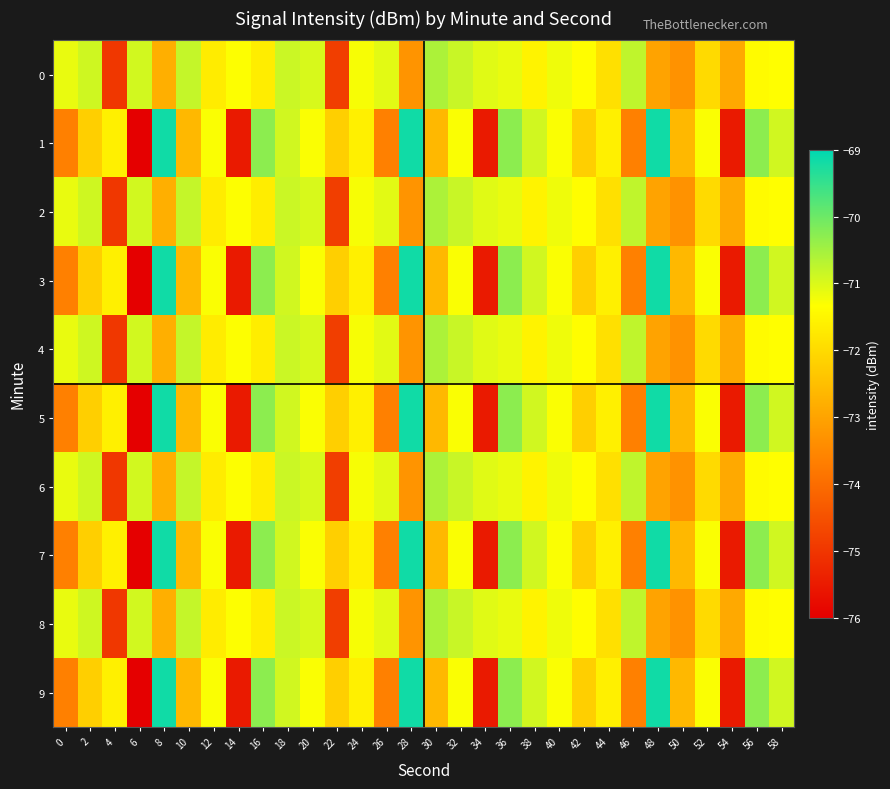

Reading right to left, transcribe all the data shown in this chart.

0: 58=-71.3	56=-71.4	54=-72.9	52=-72.0	50=-73.3	48=-73.0	46=-70.8	44=-71.9	42=-71.4	40=-71.2	38=-71.5	36=-71.1	34=-71.1	32=-70.8	30=-70.6	28=-73.3	26=-71.1	24=-71.3	22=-74.9	20=-71.0	18=-70.9	16=-71.7	14=-71.3	12=-71.7	10=-70.8	8=-72.8	6=-70.9	4=-75.0	2=-70.9	0=-71.1
1: 58=-70.9	56=-70.3	54=-75.5	52=-71.3	50=-72.6	48=-69.2	46=-73.6	44=-71.6	42=-72.2	40=-71.3	38=-70.9	36=-70.3	34=-75.5	32=-71.3	30=-72.6	28=-69.2	26=-73.6	24=-71.6	22=-72.2	20=-71.3	18=-70.9	16=-70.3	14=-75.5	12=-71.3	10=-72.6	8=-69.2	6=-76.0	4=-71.6	2=-72.2	0=-73.6
2: 58=-71.3	56=-71.4	54=-72.9	52=-72.0	50=-73.3	48=-73.0	46=-70.8	44=-71.9	42=-71.4	40=-71.2	38=-71.5	36=-71.1	34=-71.1	32=-70.8	30=-70.6	28=-73.3	26=-71.1	24=-71.3	22=-74.9	20=-71.0	18=-70.9	16=-71.7	14=-71.3	12=-71.7	10=-70.8	8=-72.8	6=-70.9	4=-75.0	2=-70.9	0=-71.1
3: 58=-70.9	56=-70.3	54=-75.5	52=-71.3	50=-72.6	48=-69.2	46=-73.6	44=-71.6	42=-72.2	40=-71.3	38=-70.9	36=-70.3	34=-75.5	32=-71.3	30=-72.6	28=-69.2	26=-73.6	24=-71.6	22=-72.2	20=-71.3	18=-70.9	16=-70.3	14=-75.5	12=-71.3	10=-72.6	8=-69.2	6=-76.0	4=-71.6	2=-72.2	0=-73.6
4: 58=-71.3	56=-71.4	54=-72.9	52=-72.0	50=-73.3	48=-73.0	46=-70.8	44=-71.9	42=-71.4	40=-71.2	38=-71.5	36=-71.1	34=-71.1	32=-70.8	30=-70.6	28=-73.3	26=-71.1	24=-71.3	22=-74.9	20=-71.0	18=-70.9	16=-71.7	14=-71.3	12=-71.7	10=-70.8	8=-72.8	6=-70.9	4=-75.0	2=-70.9	0=-71.1
5: 58=-70.9	56=-70.3	54=-75.5	52=-71.3	50=-72.6	48=-69.2	46=-73.6	44=-71.6	42=-72.2	40=-71.3	38=-70.9	36=-70.3	34=-75.5	32=-71.3	30=-72.6	28=-69.2	26=-73.6	24=-71.6	22=-72.2	20=-71.3	18=-70.9	16=-70.3	14=-75.5	12=-71.3	10=-72.6	8=-69.2	6=-76.0	4=-71.6	2=-72.2	0=-73.6
6: 58=-71.3	56=-71.4	54=-72.9	52=-72.0	50=-73.3	48=-73.0	46=-70.8	44=-71.9	42=-71.4	40=-71.2	38=-71.5	36=-71.1	34=-71.1	32=-70.8	30=-70.6	28=-73.3	26=-71.1	24=-71.3	22=-74.9	20=-71.0	18=-70.9	16=-71.7	14=-71.3	12=-71.7	10=-70.8	8=-72.8	6=-70.9	4=-75.0	2=-70.9	0=-71.1
7: 58=-70.9	56=-70.3	54=-75.5	52=-71.3	50=-72.6	48=-69.2	46=-73.6	44=-71.6	42=-72.2	40=-71.3	38=-70.9	36=-70.3	34=-75.5	32=-71.3	30=-72.6	28=-69.2	26=-73.6	24=-71.6	22=-72.2	20=-71.3	18=-70.9	16=-70.3	14=-75.5	12=-71.3	10=-72.6	8=-69.2	6=-76.0	4=-71.6	2=-72.2	0=-73.6
8: 58=-71.3	56=-71.4	54=-72.9	52=-72.0	50=-73.3	48=-73.0	46=-70.8	44=-71.9	42=-71.4	40=-71.2	38=-71.5	36=-71.1	34=-71.1	32=-70.8	30=-70.6	28=-73.3	26=-71.1	24=-71.3	22=-74.9	20=-71.0	18=-70.9	16=-71.7	14=-71.3	12=-71.7	10=-70.8	8=-72.8	6=-70.9	4=-75.0	2=-70.9	0=-71.1
9: 58=-70.9	56=-70.3	54=-75.5	52=-71.3	50=-72.6	48=-69.2	46=-73.6	44=-71.6	42=-72.2	40=-71.3	38=-70.9	36=-70.3	34=-75.5	32=-71.3	30=-72.6	28=-69.2	26=-73.6	24=-71.6	22=-72.2	20=-71.3	18=-70.9	16=-70.3	14=-75.5	12=-71.3	10=-72.6	8=-69.2	6=-76.0	4=-71.6	2=-72.2	0=-73.6